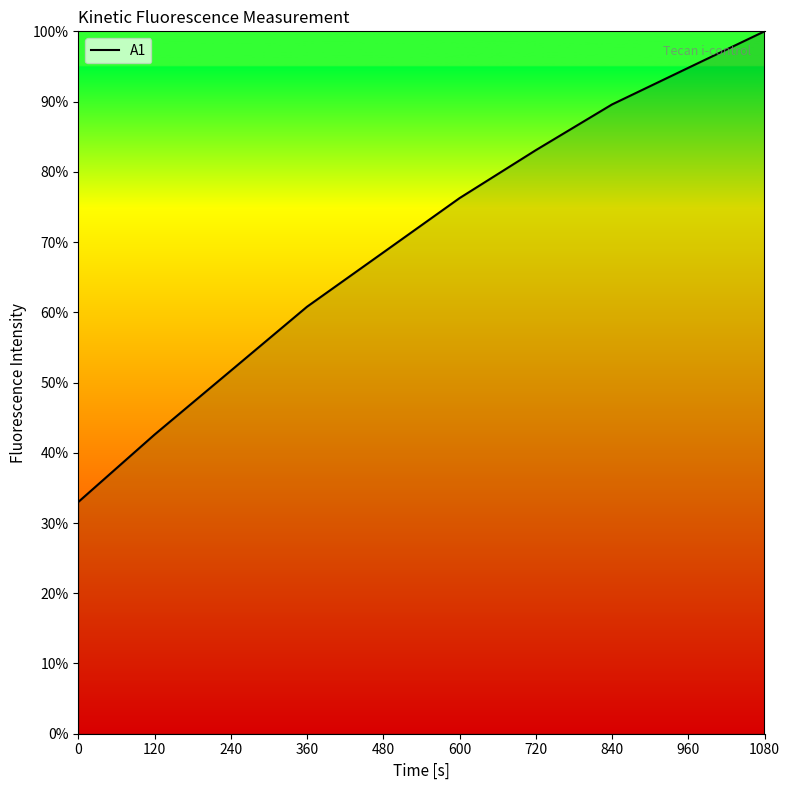

How many lines are shown in the chart?

1